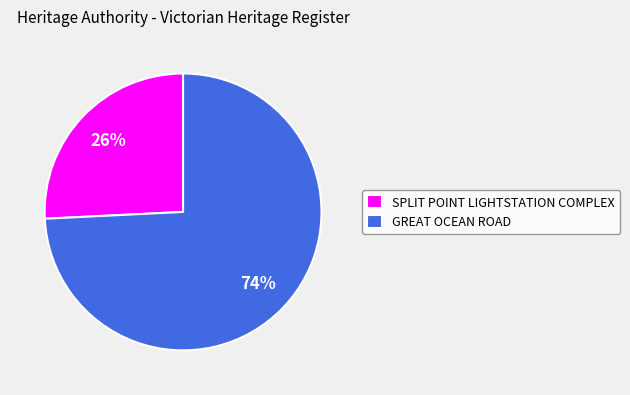

Is the sum of SPLIT POINT LIGHTSTATION COMPLEX and GREAT OCEAN ROAD greater than half?

Yes